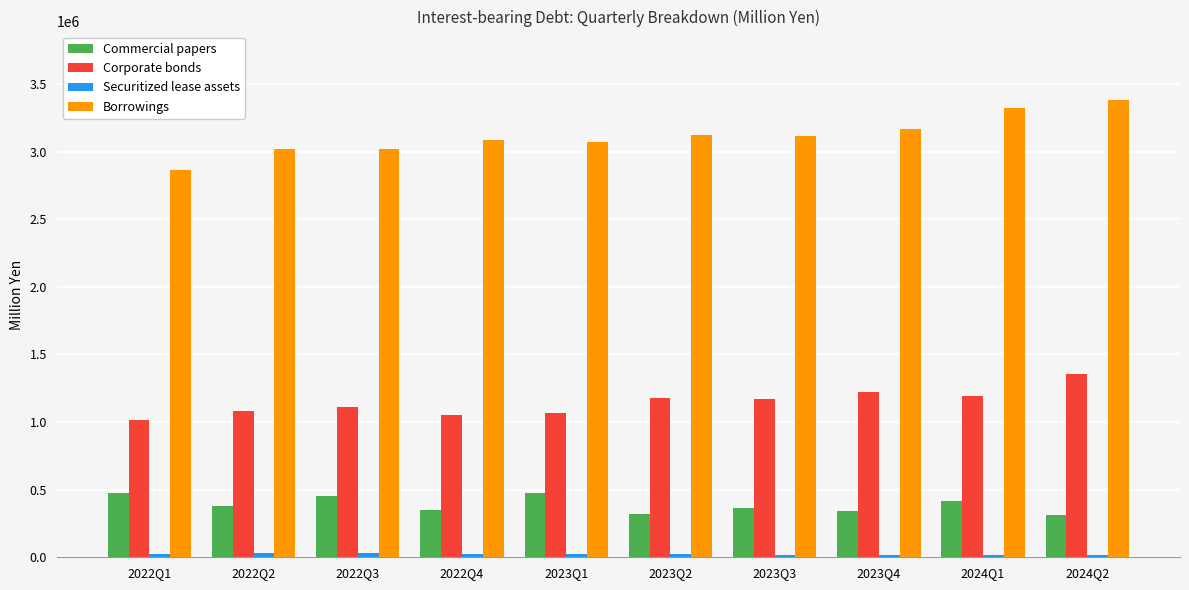

How many series are shown in this chart?

4